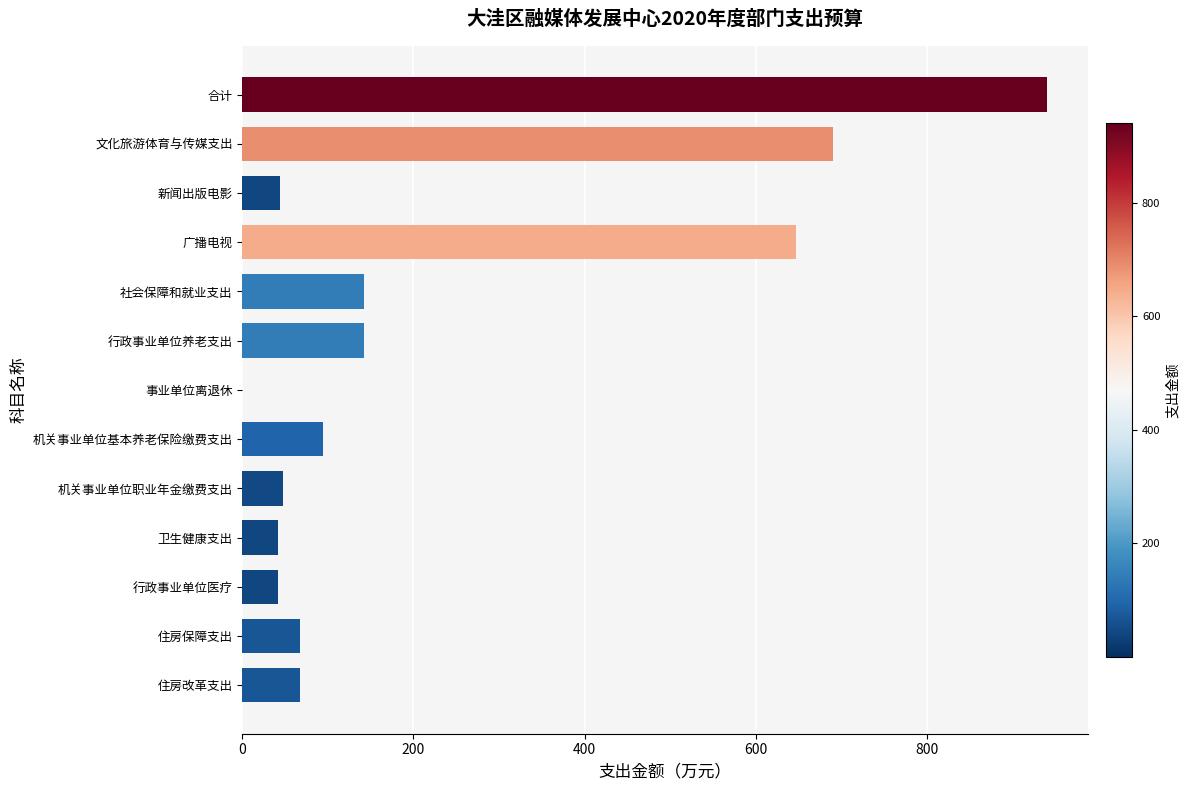

Which has a higher value, 机关事业单位基本养老保险缴费支出 or 住房保障支出?

机关事业单位基本养老保险缴费支出